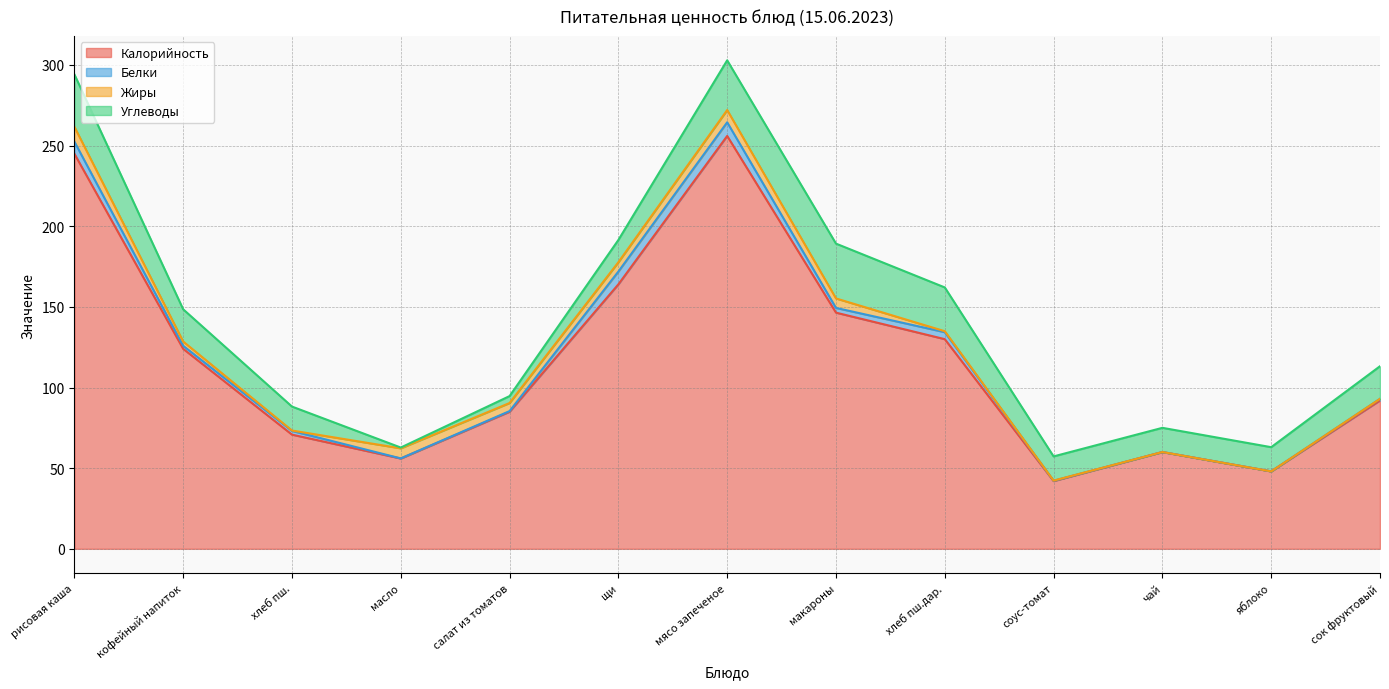

Rank the series at чай from lowest to highest value.

Белки, Жиры, Углеводы, Калорийность